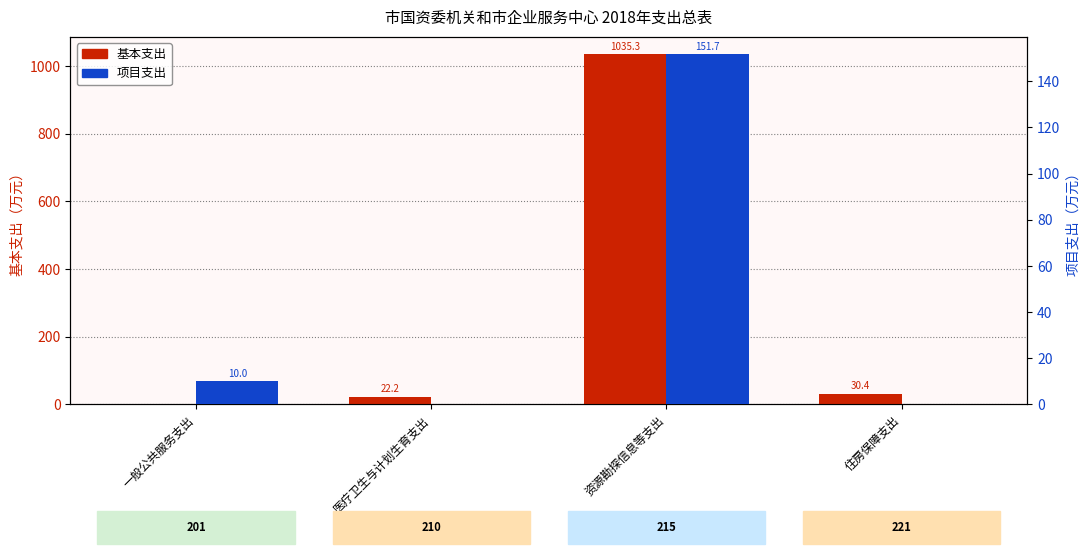

Rank the series at 住房保障支出 from lowest to highest value.

项目支出, 基本支出